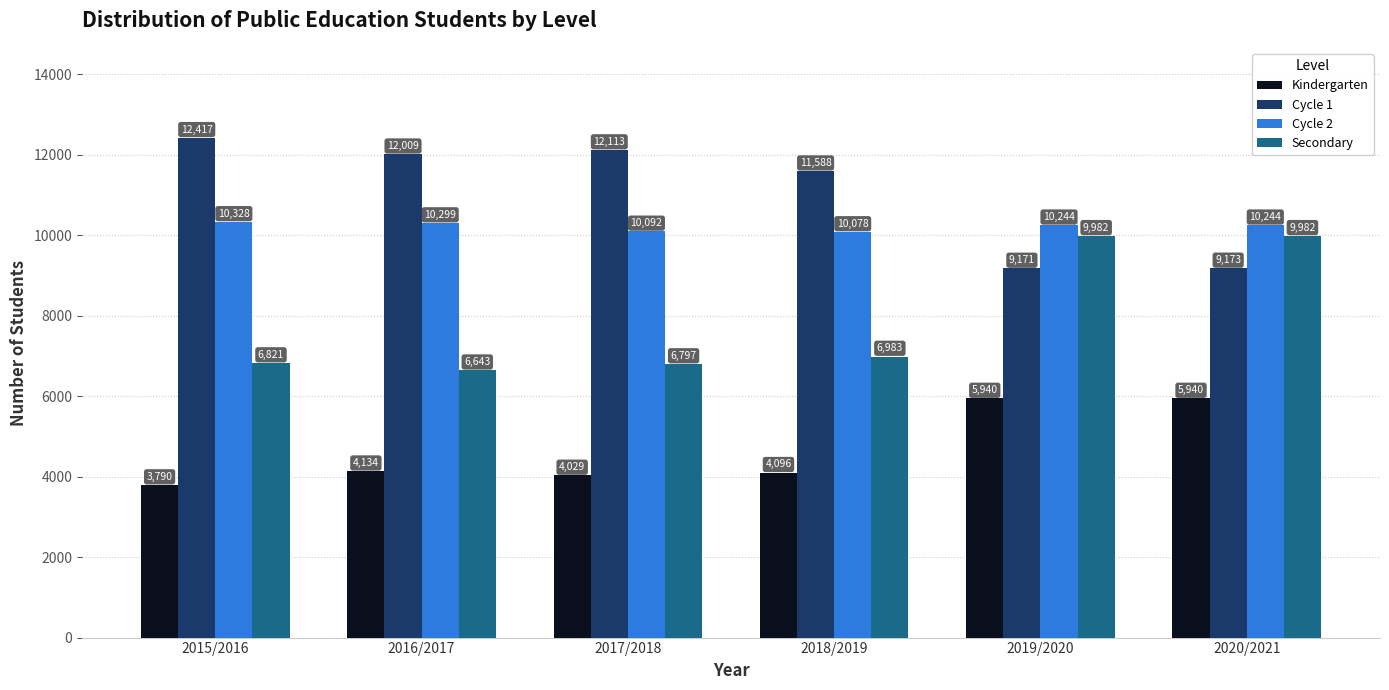

What is the sum of all Cycle 2 values?

61285